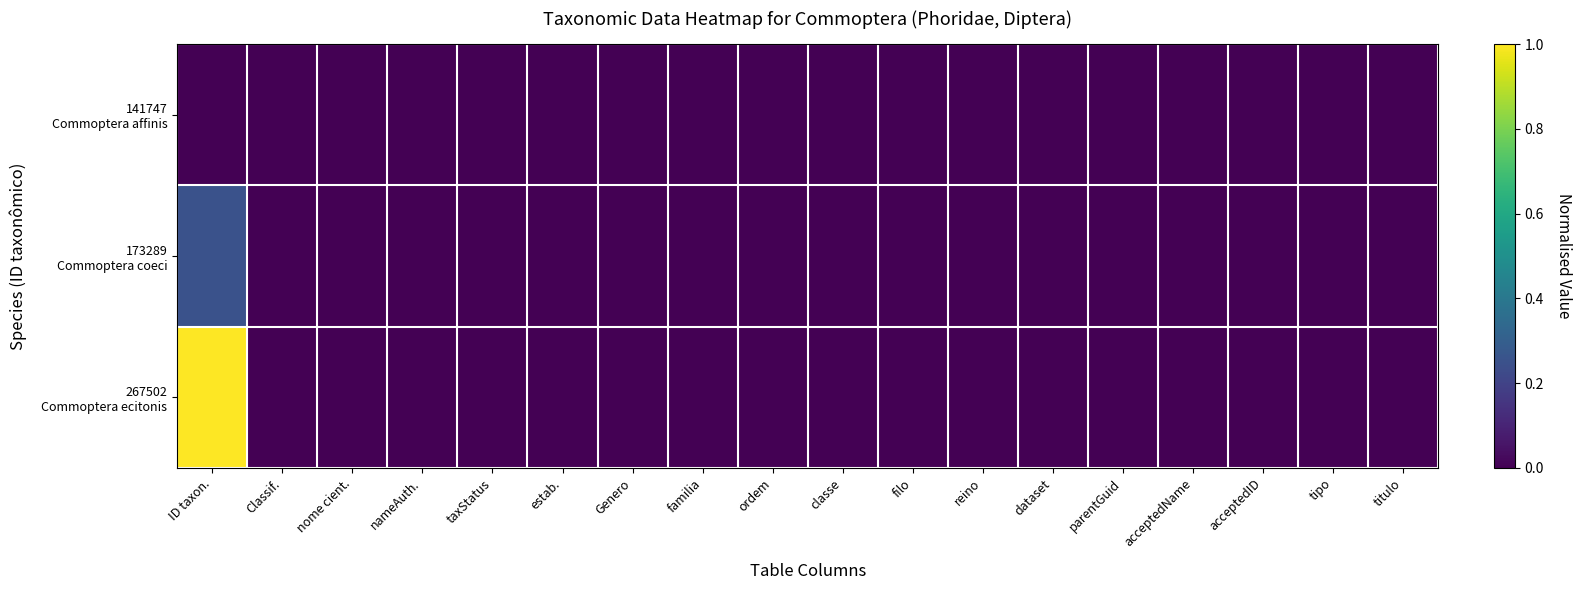

Which series has the largest total across all categories?

267502 Commoptera ecitonis